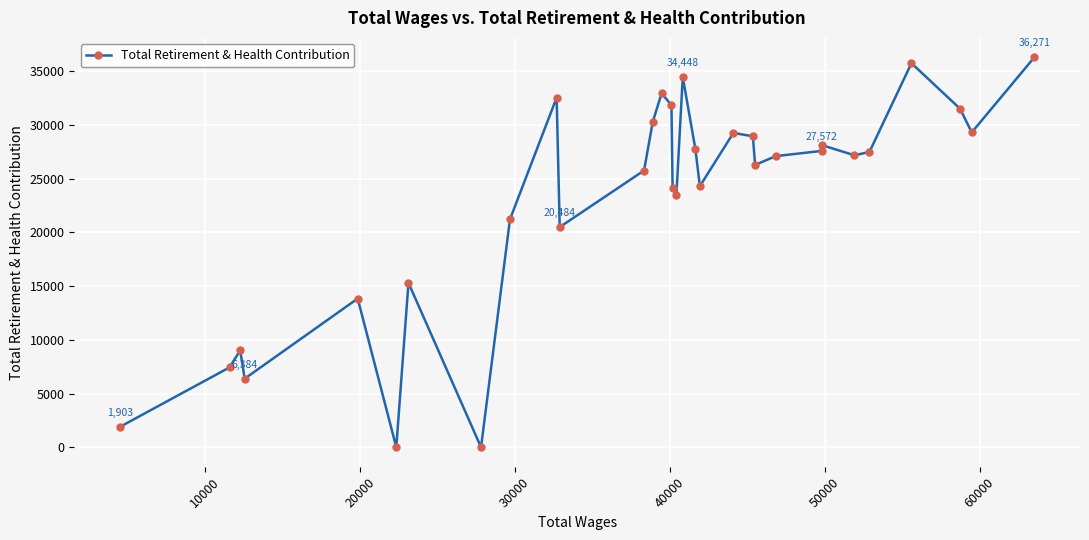

Count the number of data series in this chart.

1